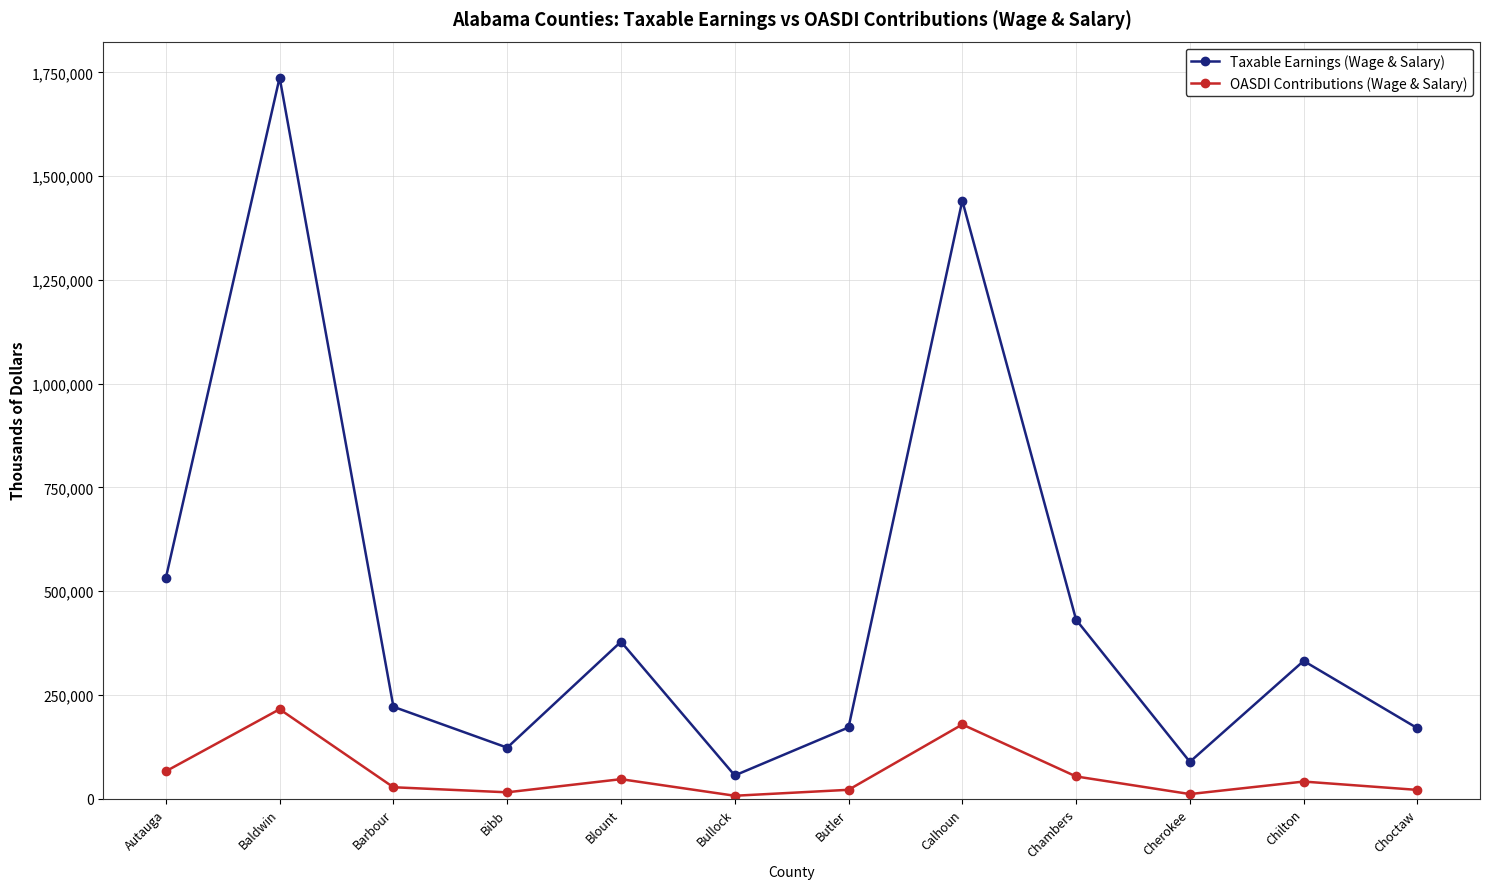

At which category is the sum across all series the highest?

Baldwin